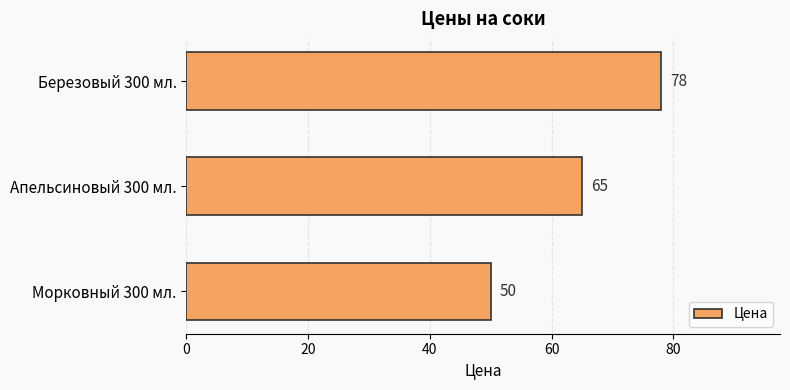

Reading top to bottom, extract all data points from this chart.

78	65	50